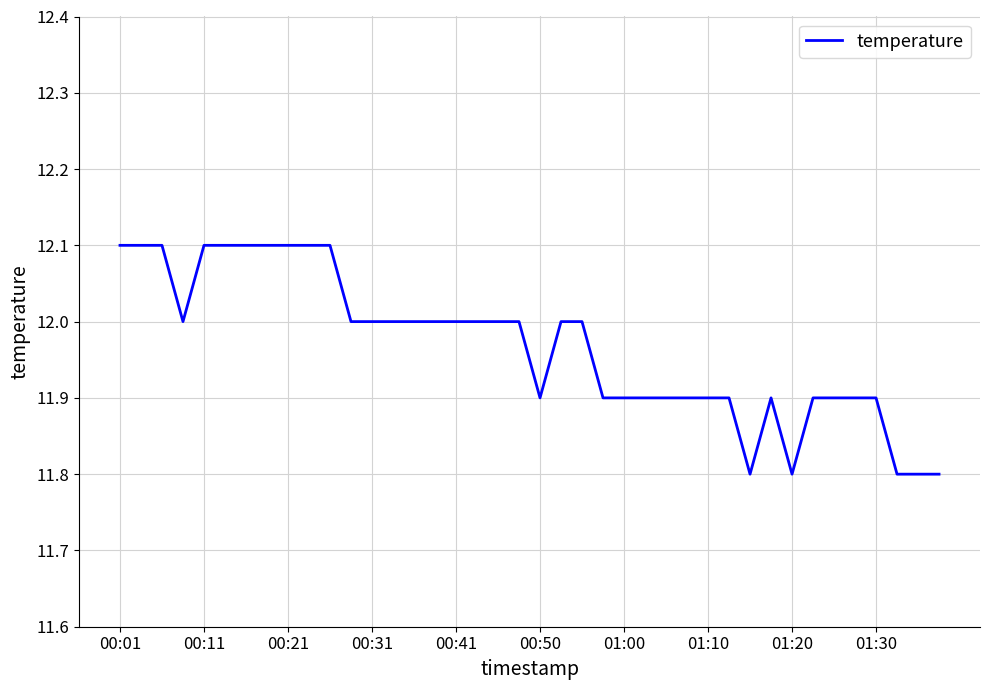

What is the smallest value displayed?

11.8